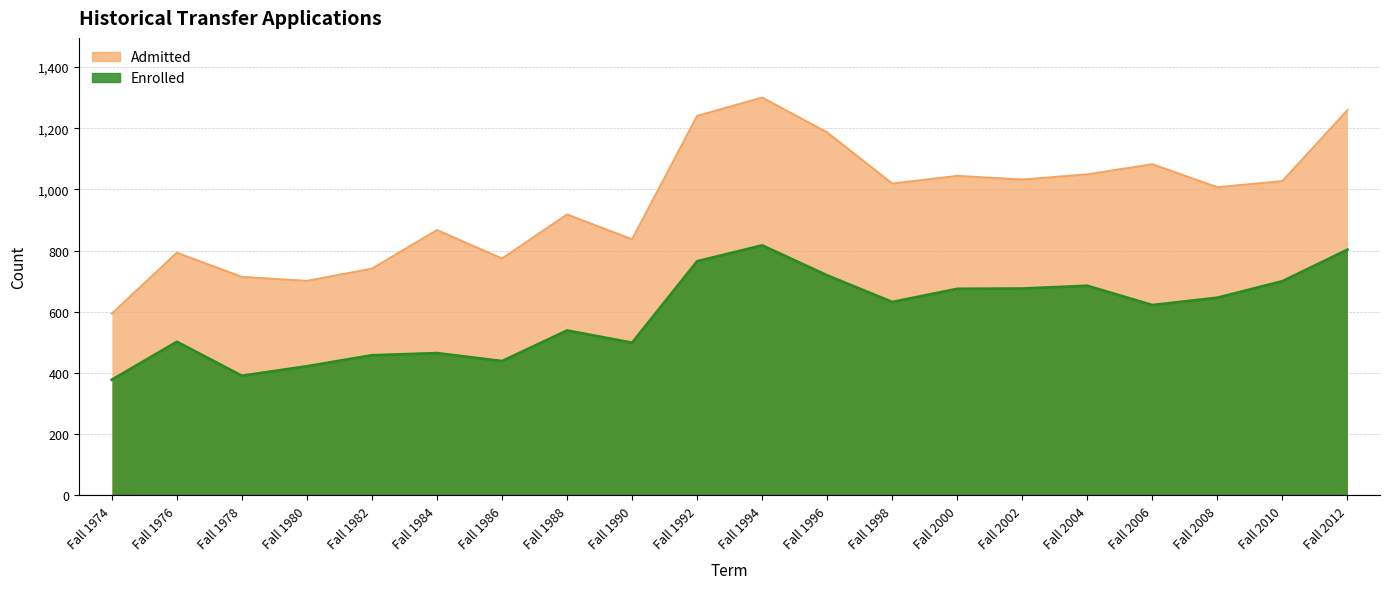

What is the sum of all Enrolled values?

11833